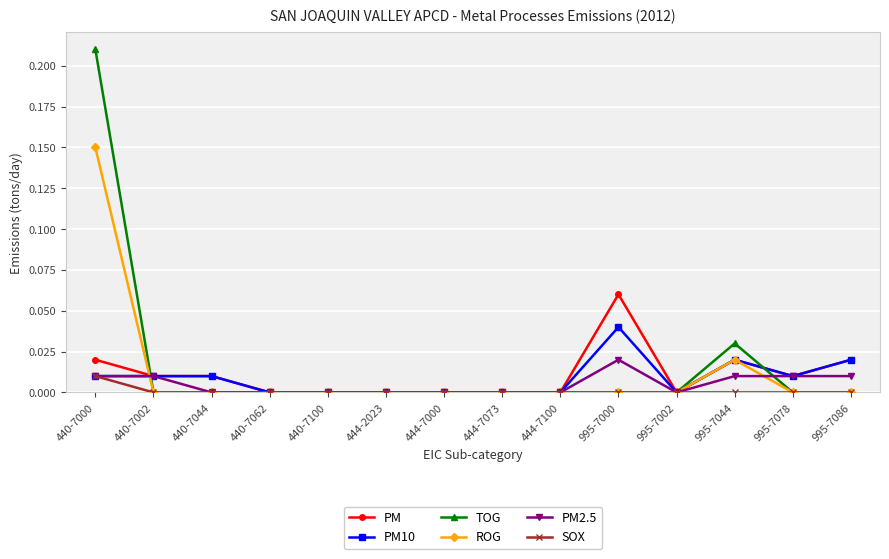

Which series has the widest spread of values?

TOG